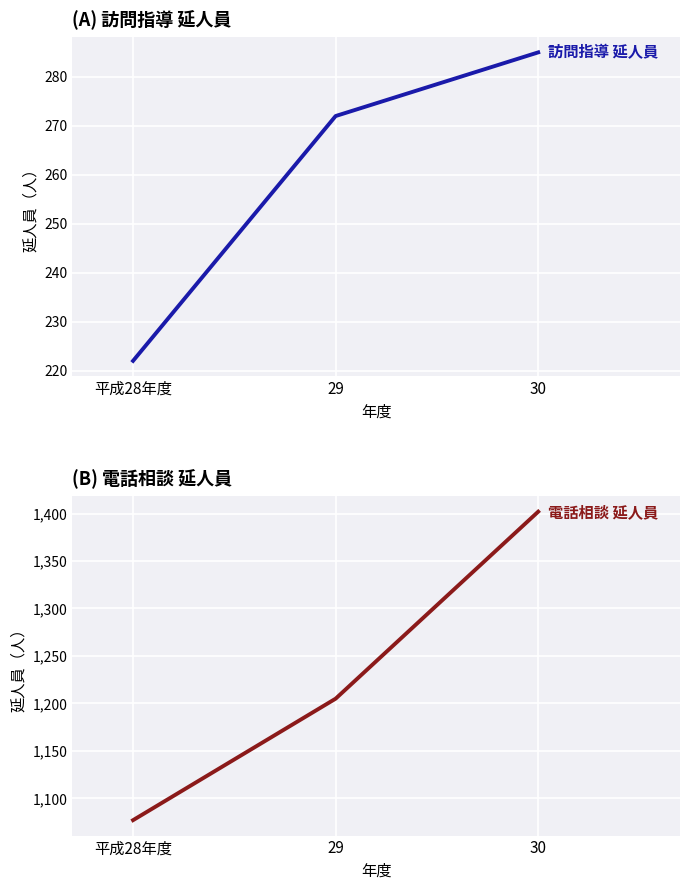

What is the minimum value for 電話相談 延人員?

1077